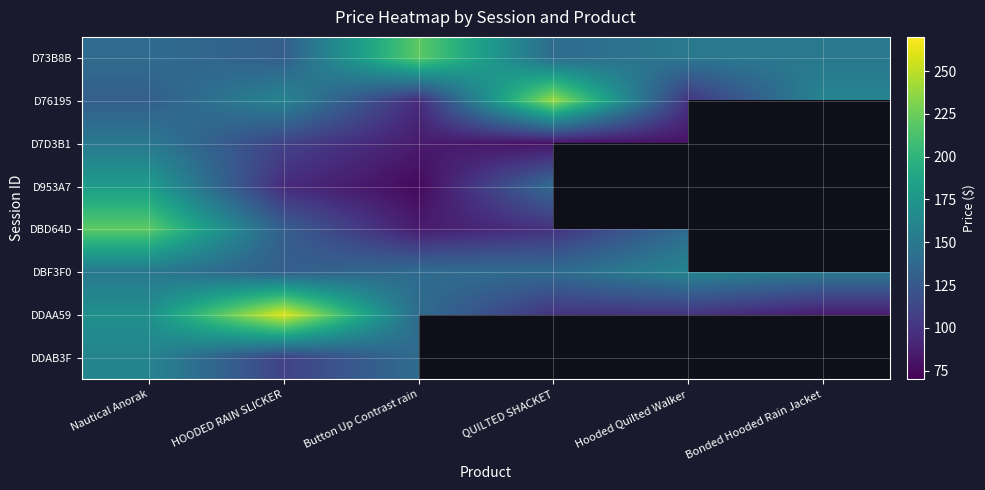

At which category does the chart reach its minimum across all series?

Button Up Contrast rain